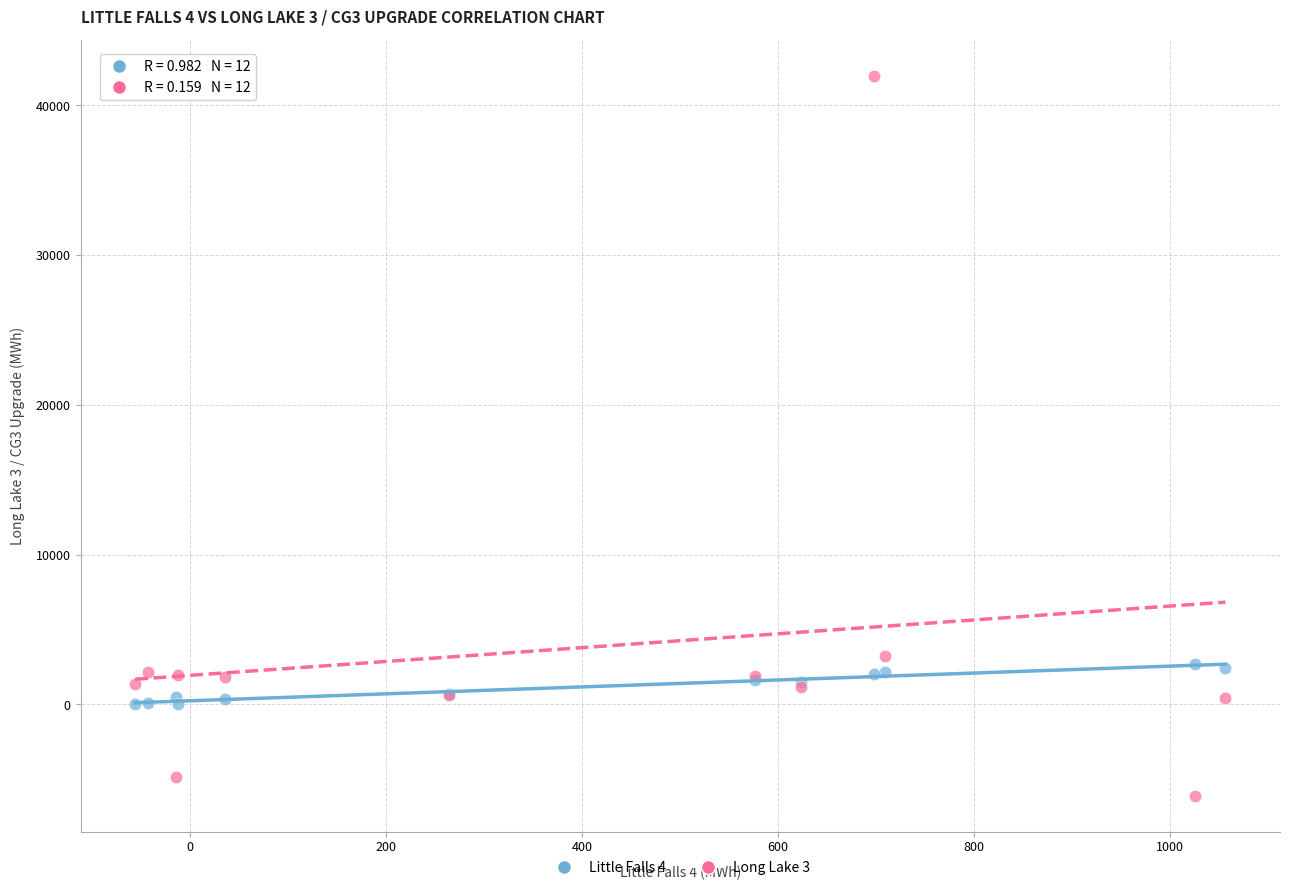

What is the X range (max minus min) for the scatter plot?

1113.3